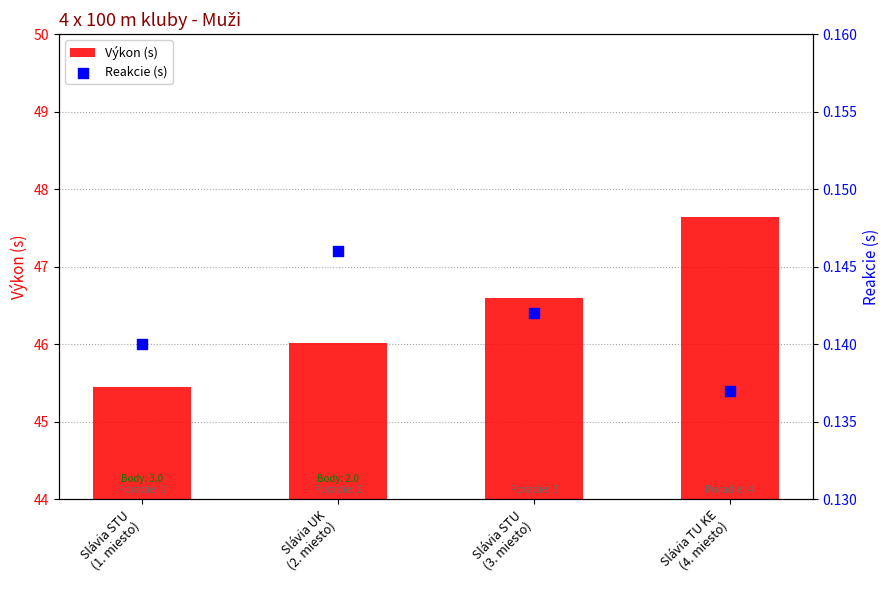

At how many categories does at least one series exceed 35?

4